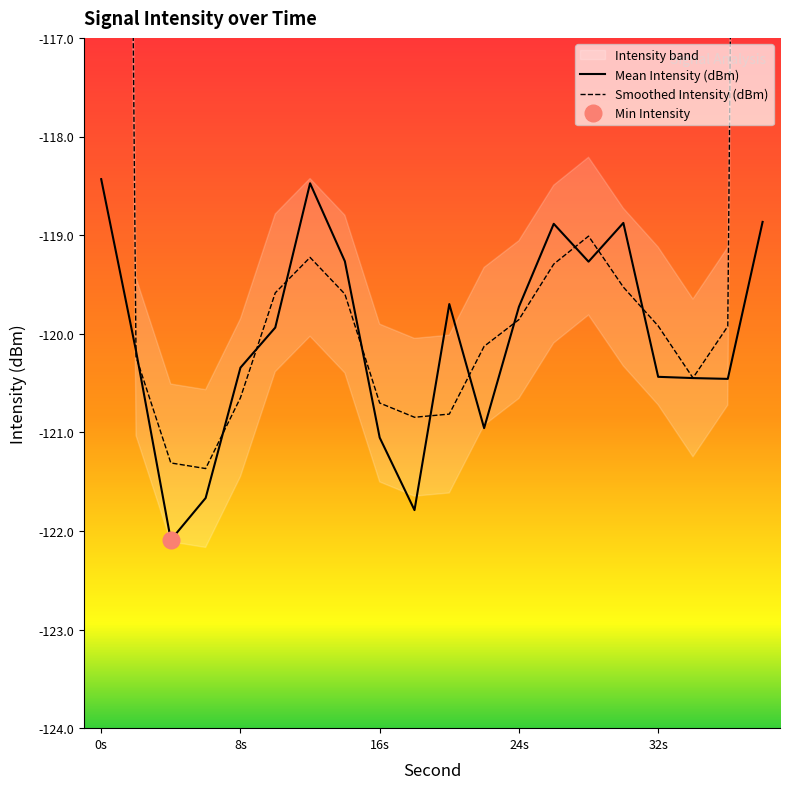

What is the lowest value of the Mean Intensity (dBm) series?

-122.1